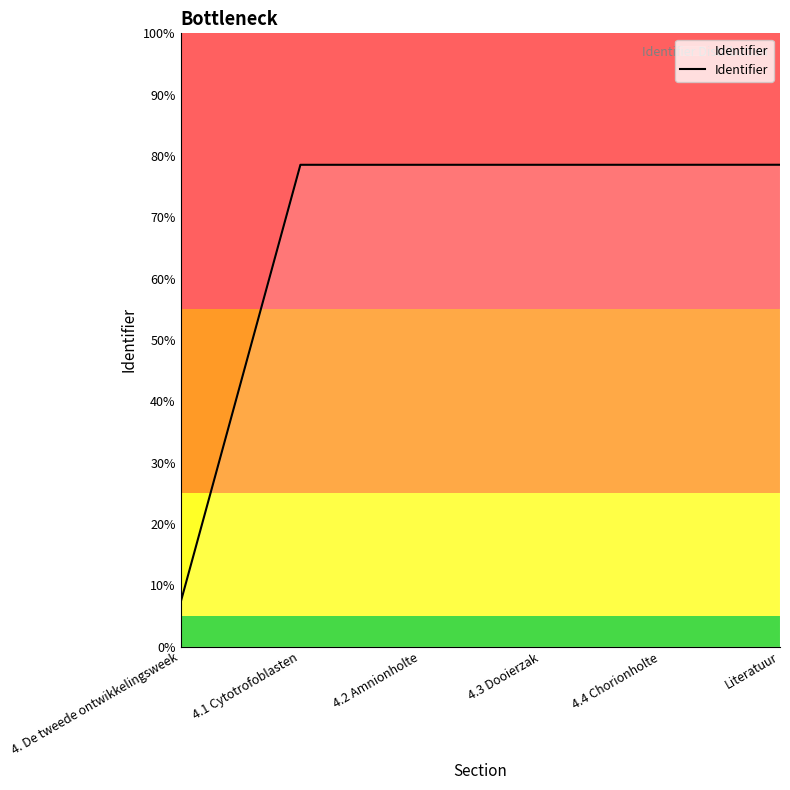

Rank the categories by value from lowest to highest.

4. De tweede ontwikkelingsweek, 4.1 Cytotrofoblasten, 4.2 Amnionholte, 4.3 Dooierzak, 4.4 Chorionholte, Literatuur